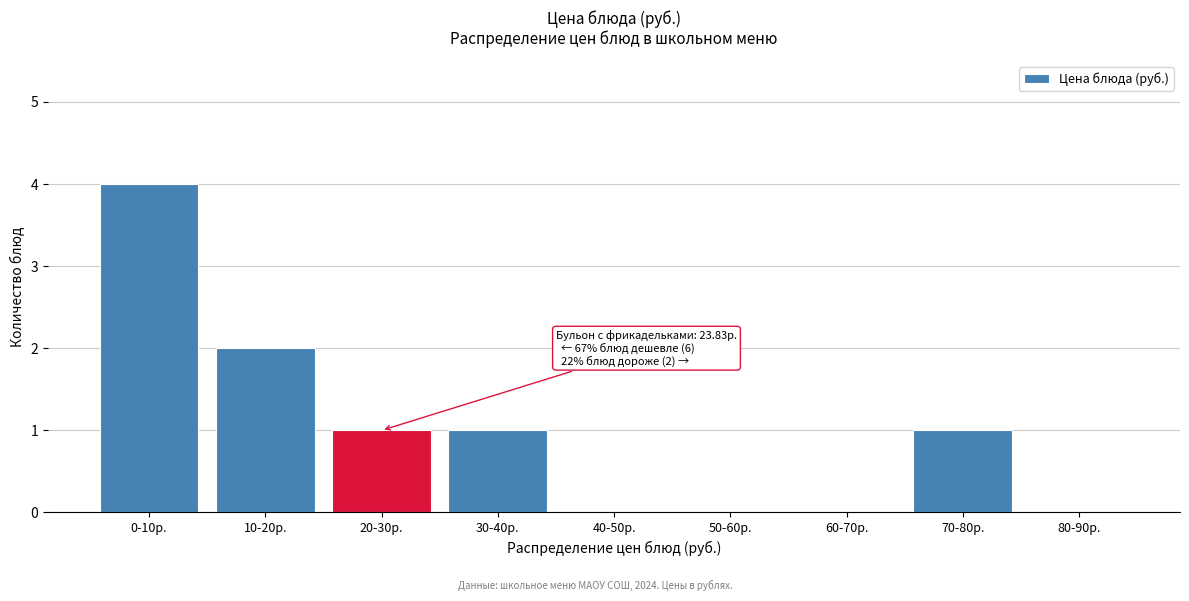

Reading left to right, what are all the values shown in this chart?

0-10р.=4	10-20р.=2	20-30р.=1	30-40р.=1	40-50р.=0	50-60р.=0	60-70р.=0	70-80р.=1	80-90р.=0